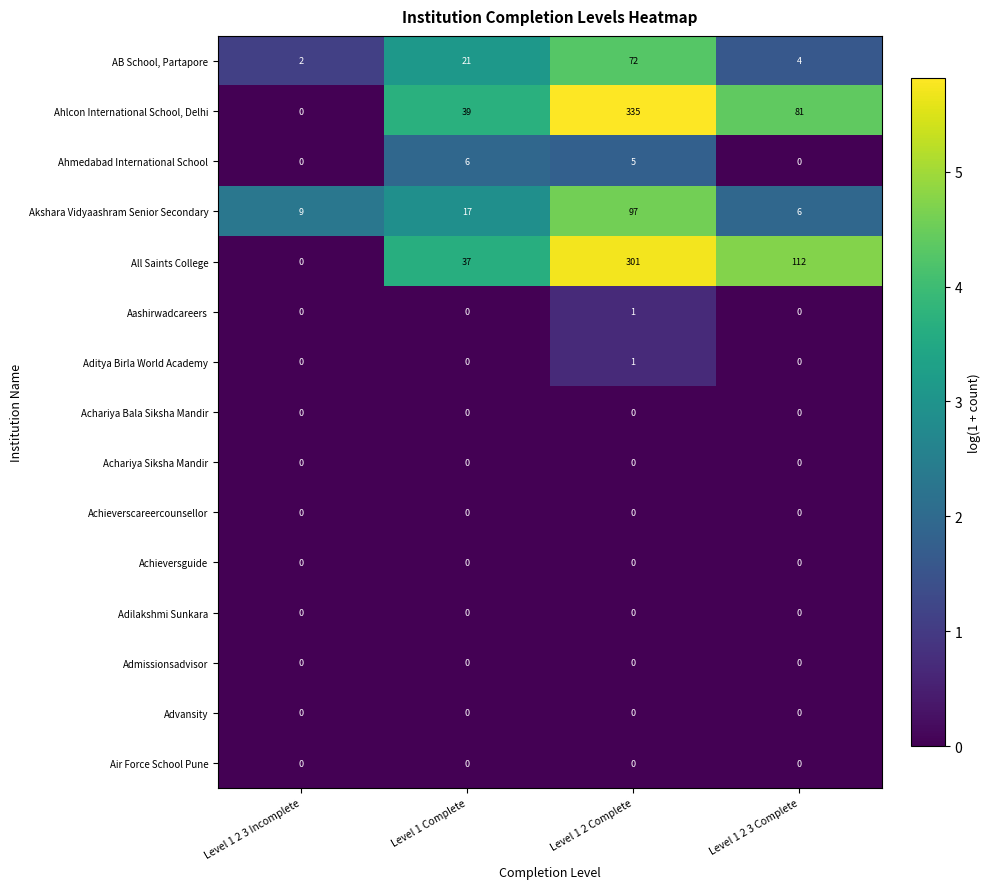

Which series has the largest total across all categories?

Ahlcon International School, Delhi